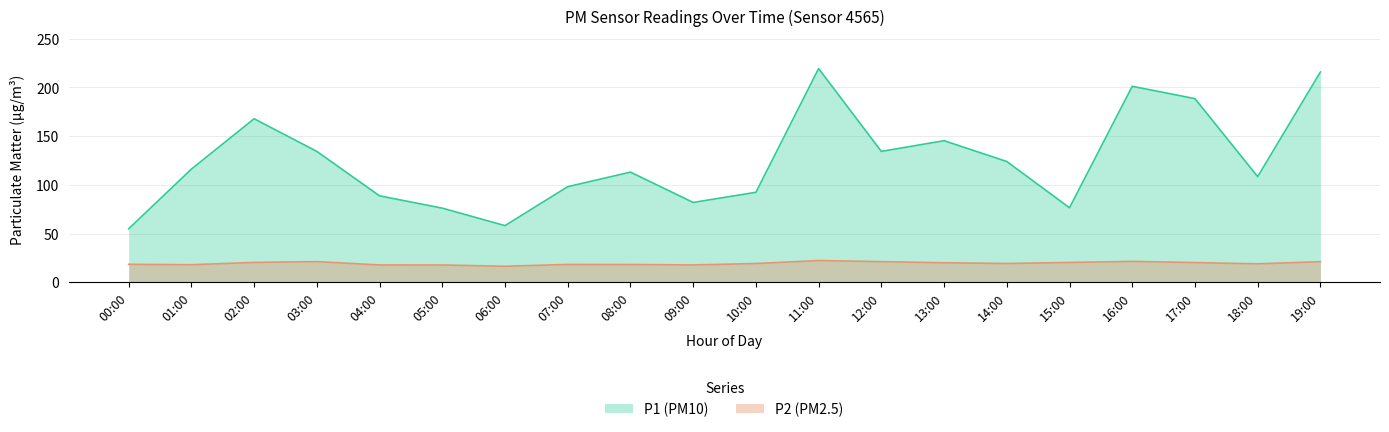

True or false: P2 and P1 intersect in this chart.

False